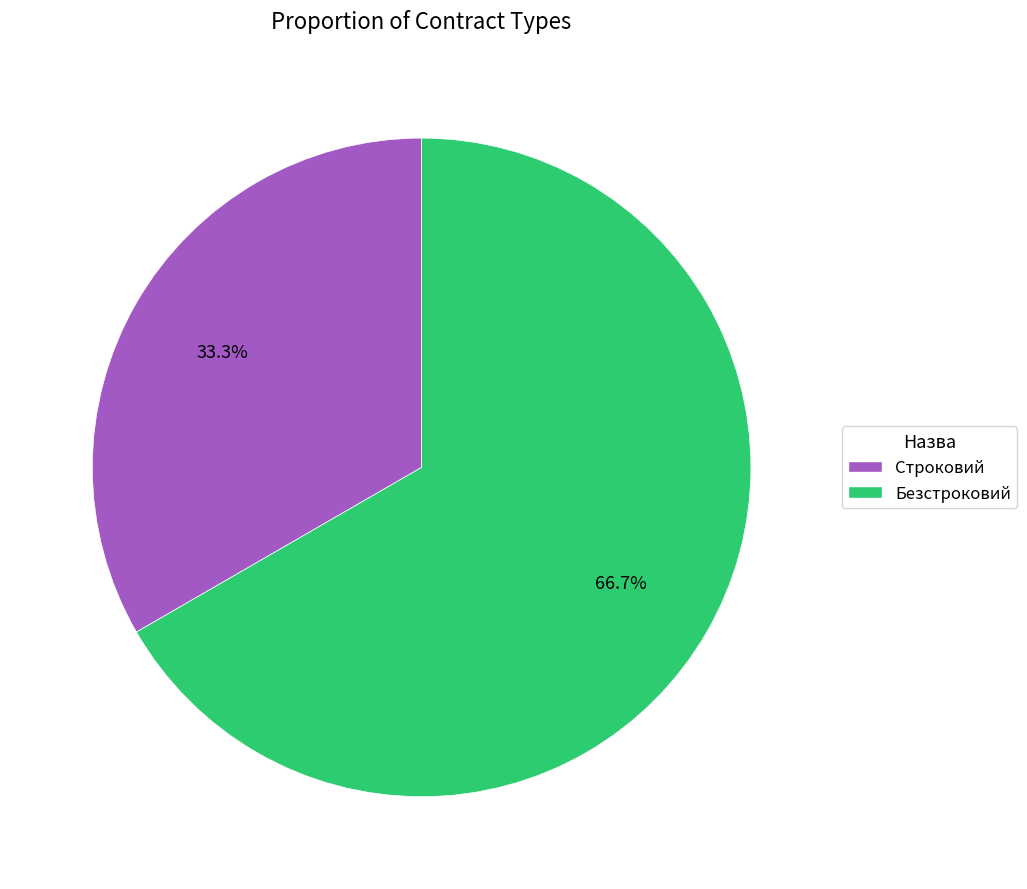

How much of the chart is everything except Строковий?

66.7%